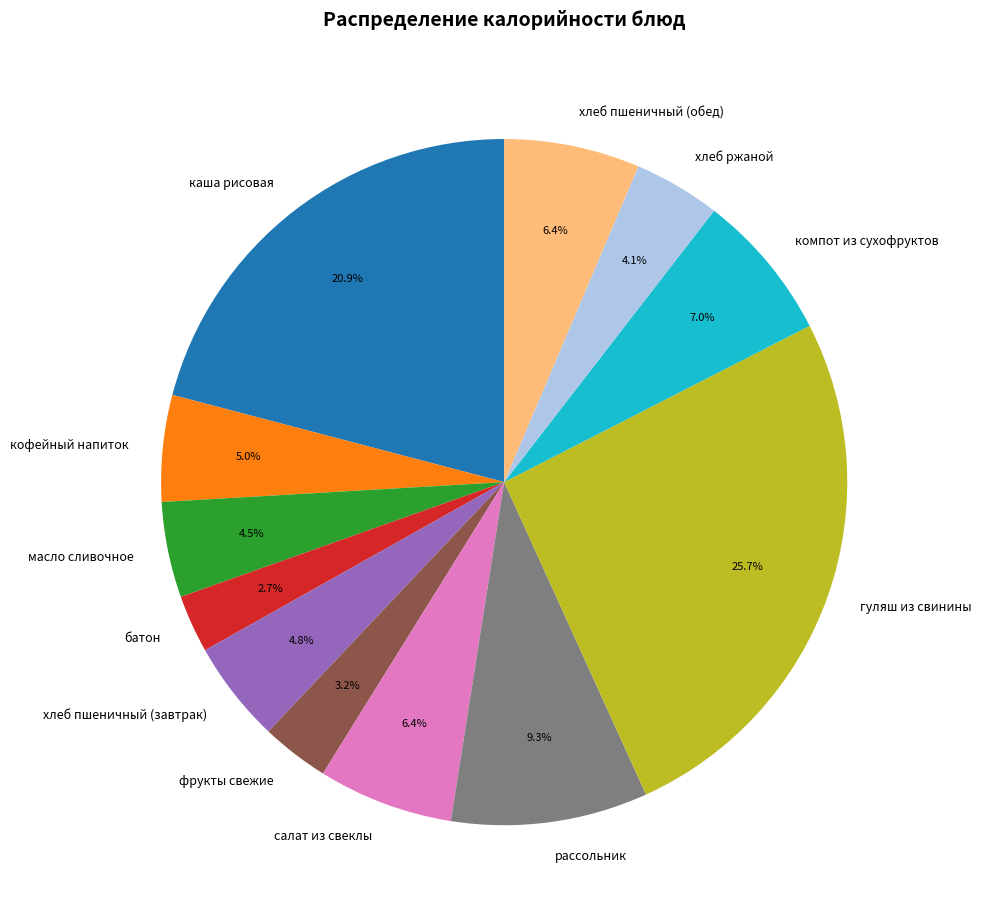

What is the total percentage of масло сливочное and компот из сухофруктов?

11.5%